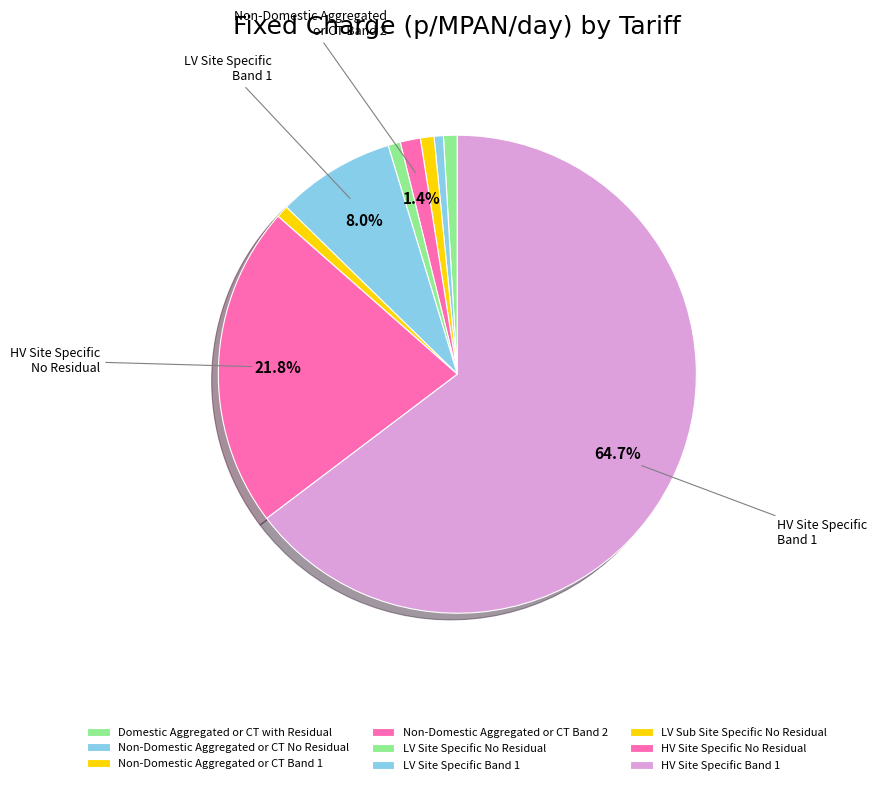

How many slices are in this pie chart?

9